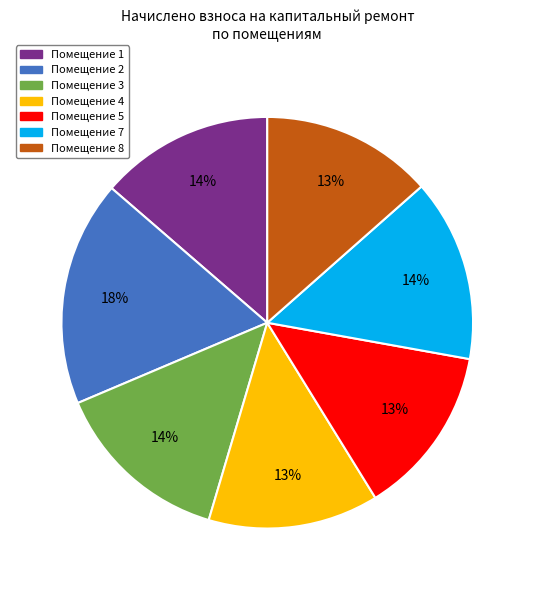

True or false: Помещение 2 accounts for 18% of the total.

True